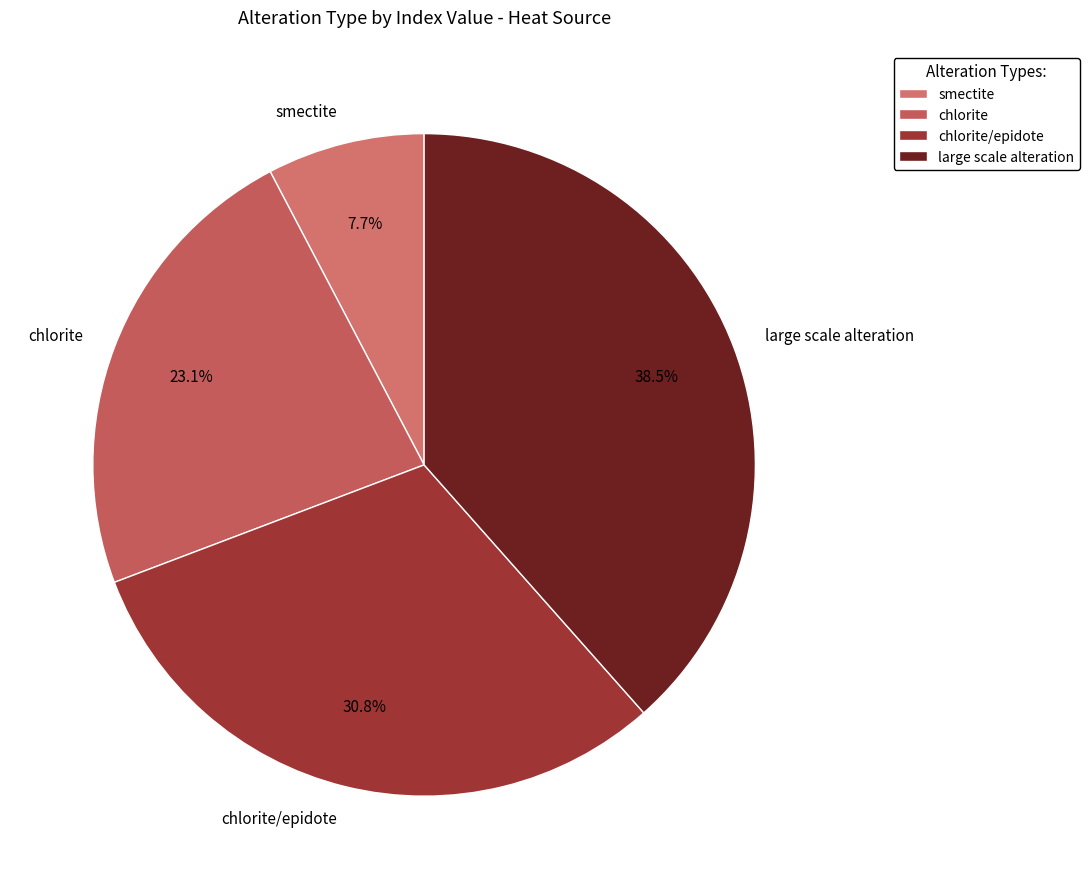

Is there any slice that represents more than half of the pie?

No